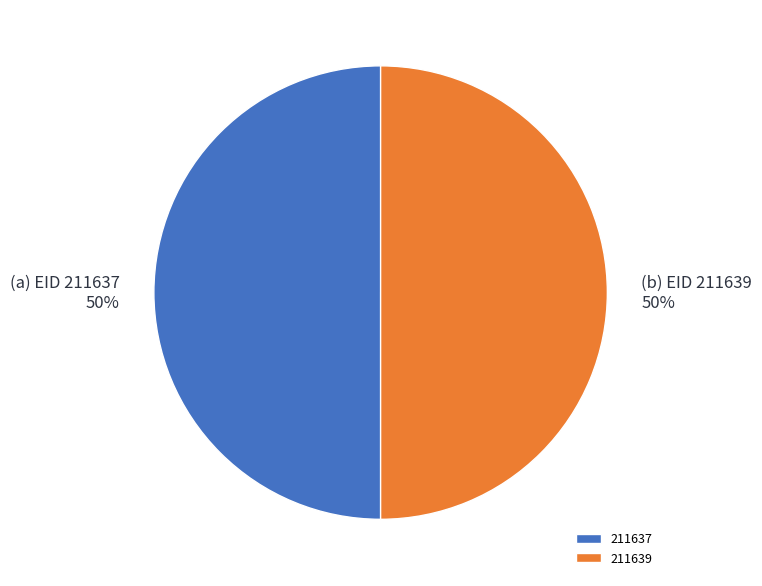

Do 211639 and 211637 together represent more than half of the pie?

Yes